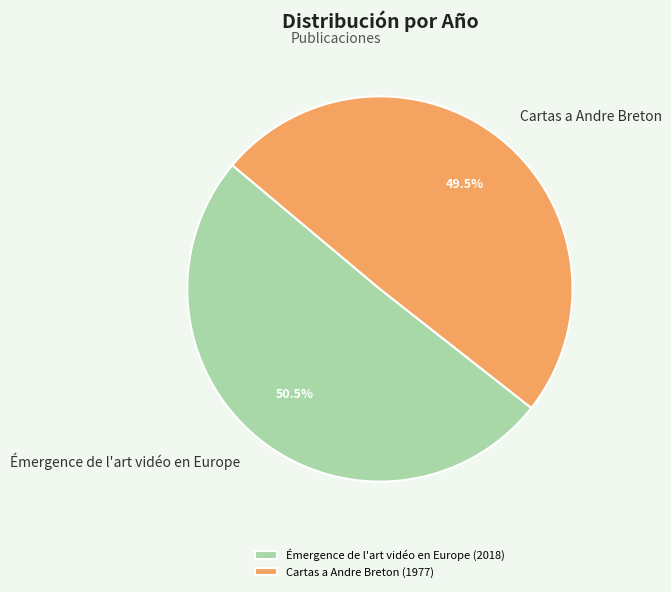

True or false: Cartas a Andre Breton accounts for 44% of the total.

False